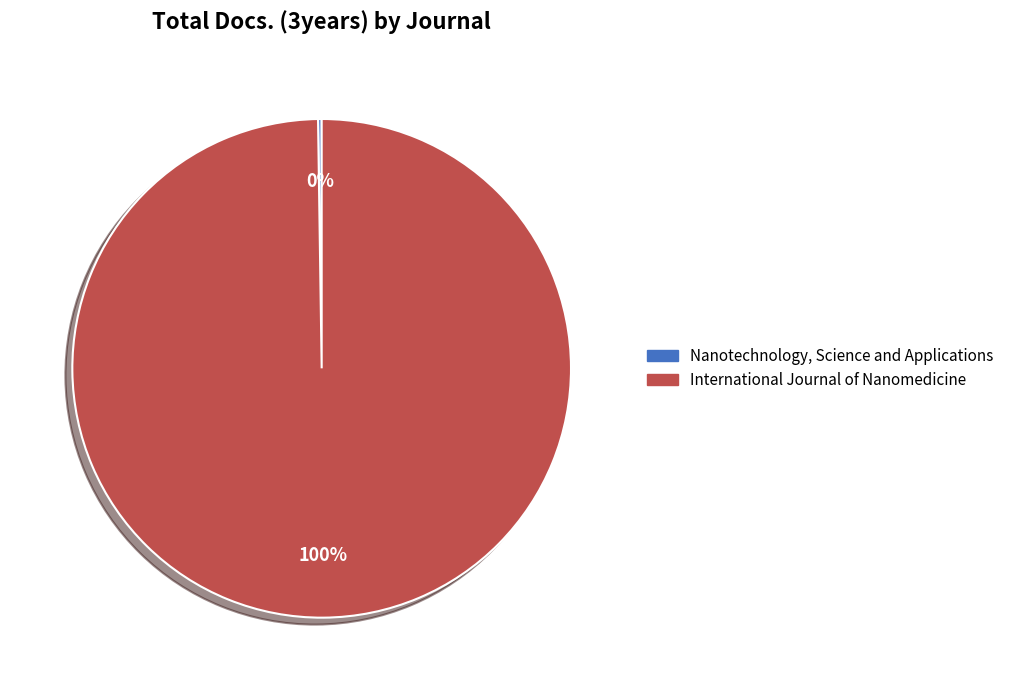

To the nearest percent, what is the difference between the largest and smallest slice percentages?

100%